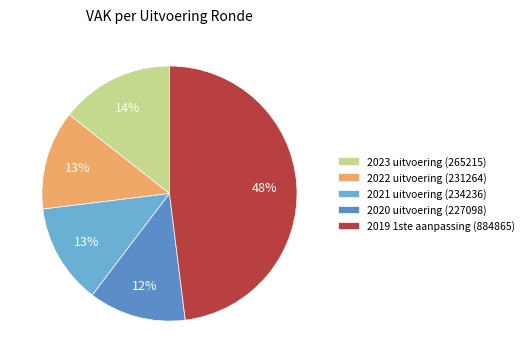

What percentage do 2022 uitvoering (231264) and 2020 uitvoering (227098) together represent?

24.9%